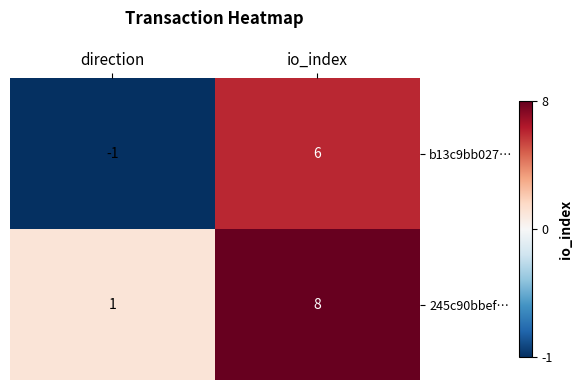

What is the difference between the 245c90bbef… values at io_index and direction?

7